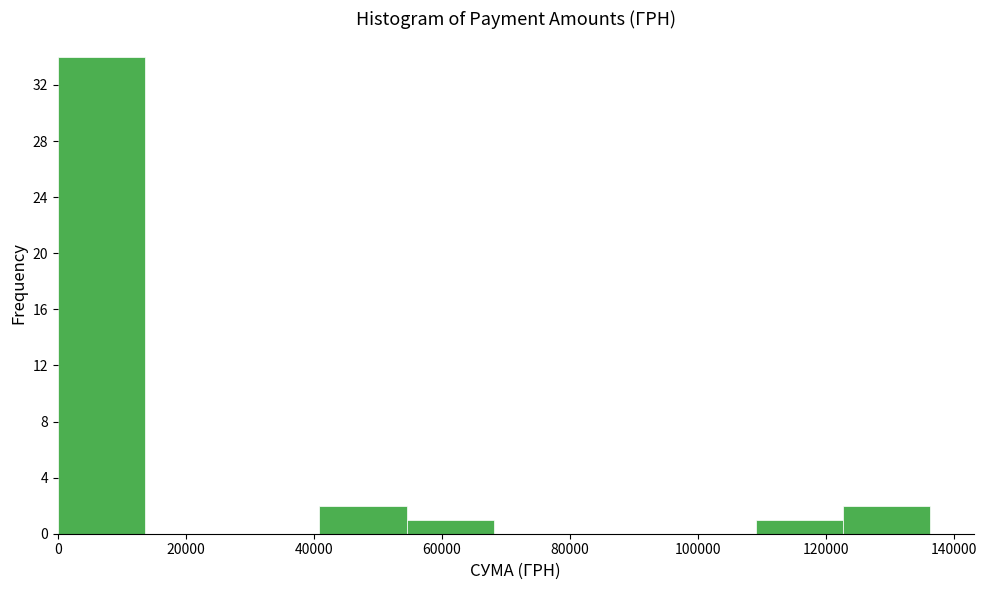

Reading left to right, list every bar in this chart as the range it spans on the x-axis followed by its height. Neither the bar edges nor the heights are printed on the chart, so give them approximately, as read against the axes.

0 to 14000: 34
14000 to 28000: 0
28000 to 40000: 0
40000 to 54000: 2
54000 to 68000: 1
68000 to 82000: 0
82000 to 96000: 0
96000 to 110000: 0
110000 to 122000: 1
122000 to 136000: 2